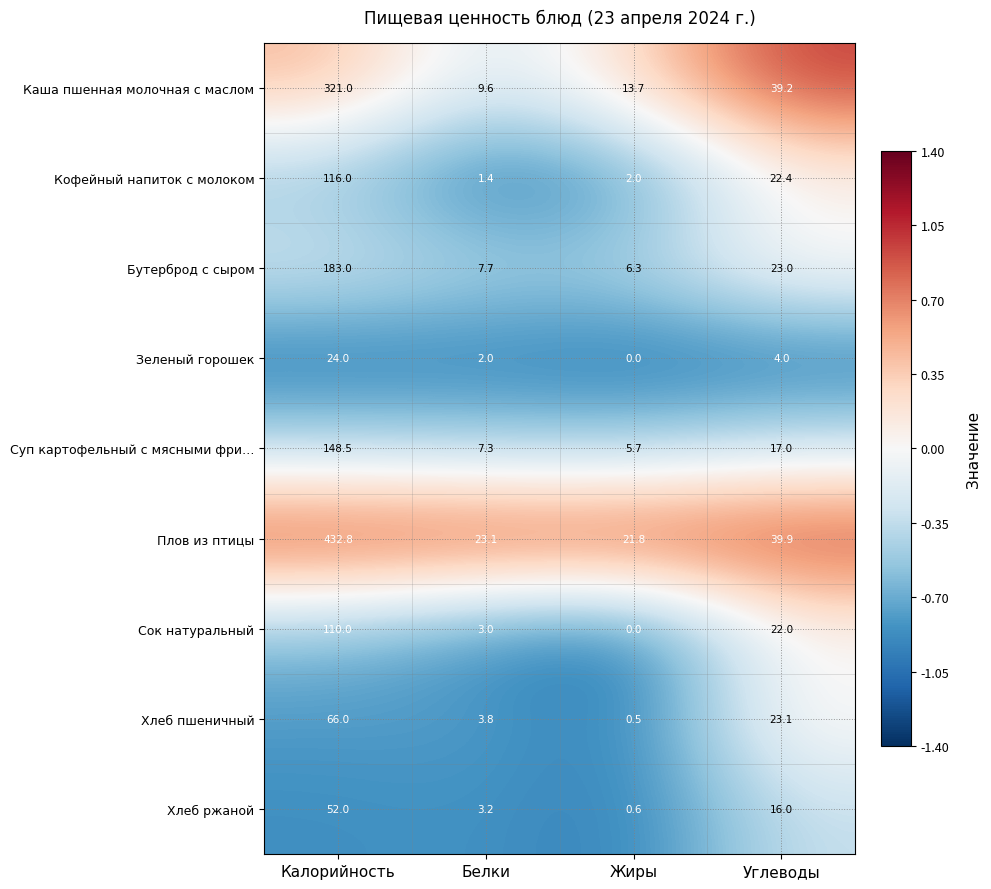

Is the value of Зеленый горошек at Углеводы greater than the value of Каша пшенная молочная с маслом at Углеводы?

No